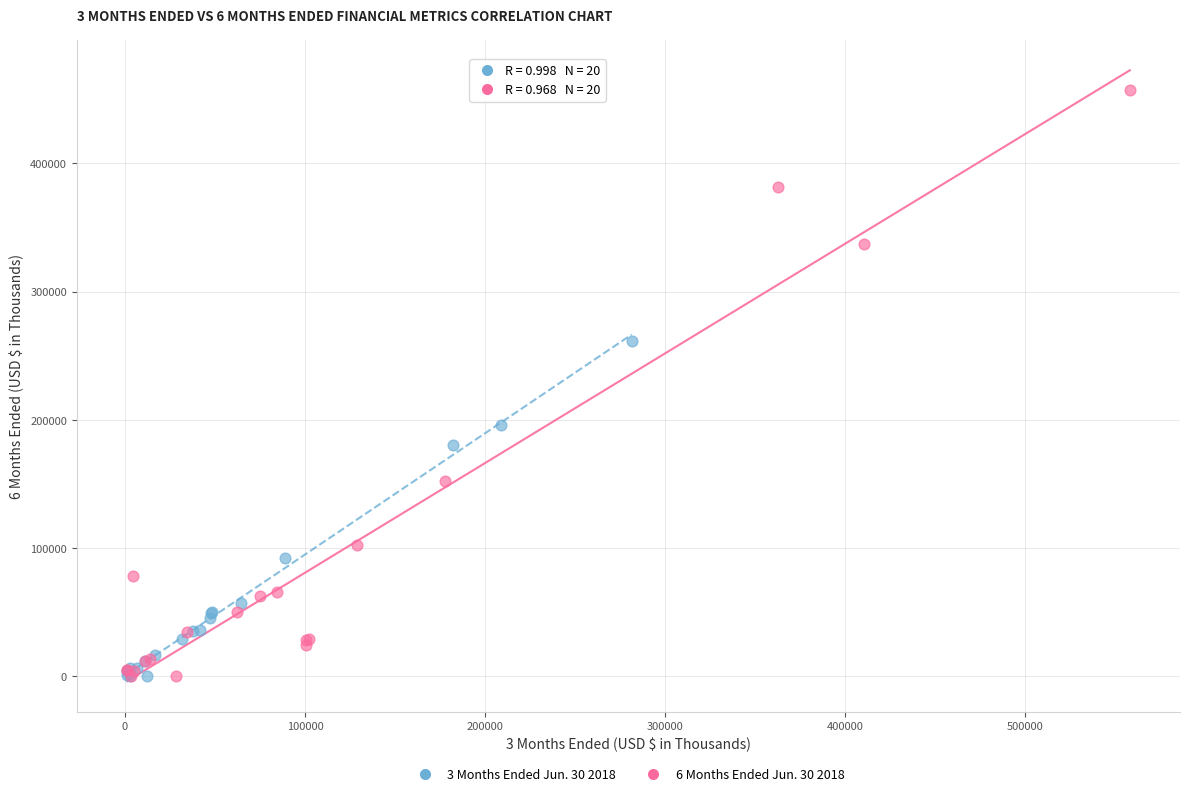

Which series has the largest Y range (max minus min)?

6 Months Ended Jun. 30 2018